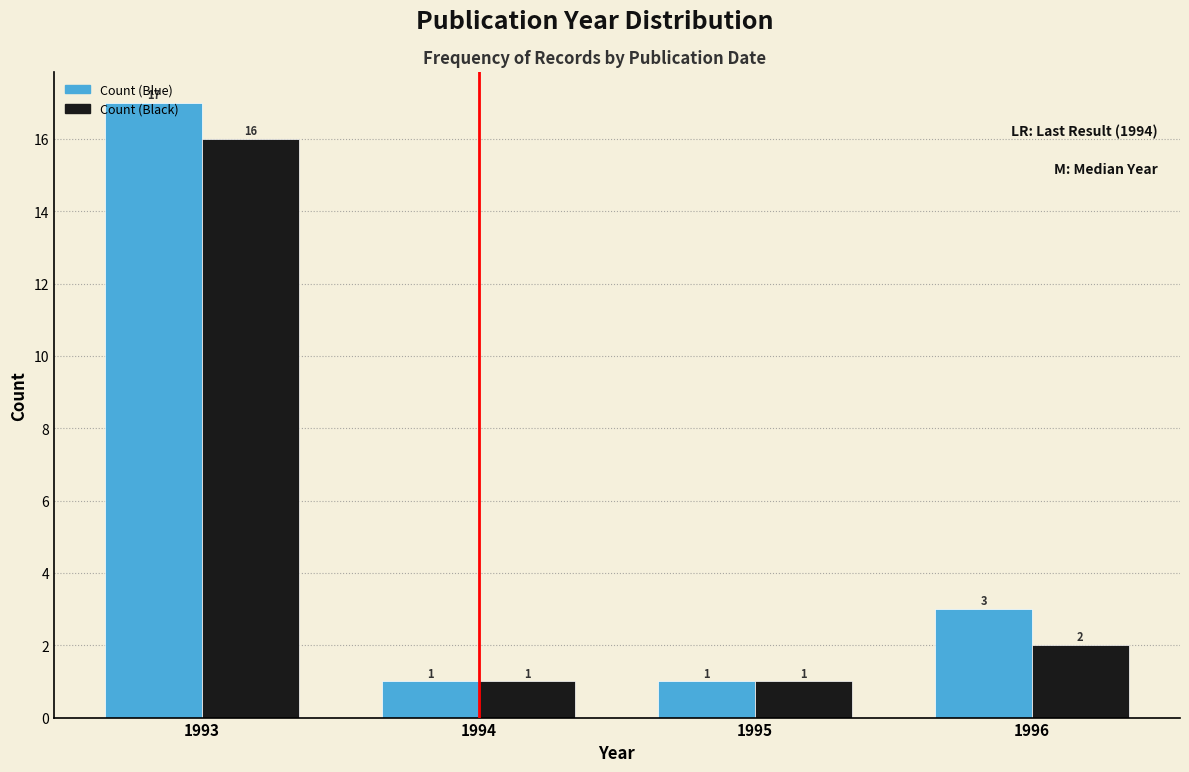

Reading left to right, extract all data points from this chart.

Count (Blue): 1993=17	1994=1	1995=1	1996=3
Count (Black): 1993=16	1994=1	1995=1	1996=2